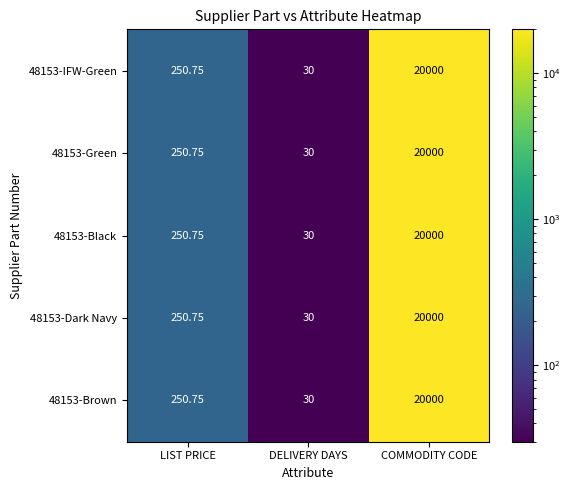

Is the value of 48153-Dark Navy at DELIVERY DAYS greater than the value of 48153-Black at COMMODITY CODE?

No